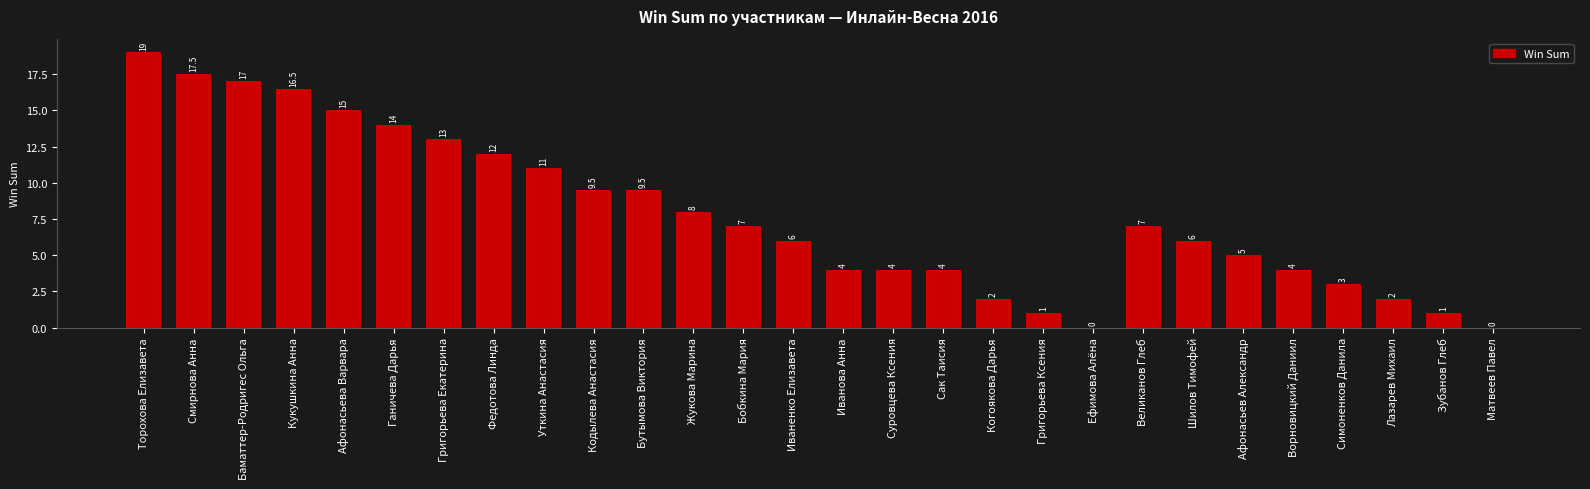

Approximately how many times larger is the value at Когоякова Дарья compared to Ворновицкий Даниил?

0.5